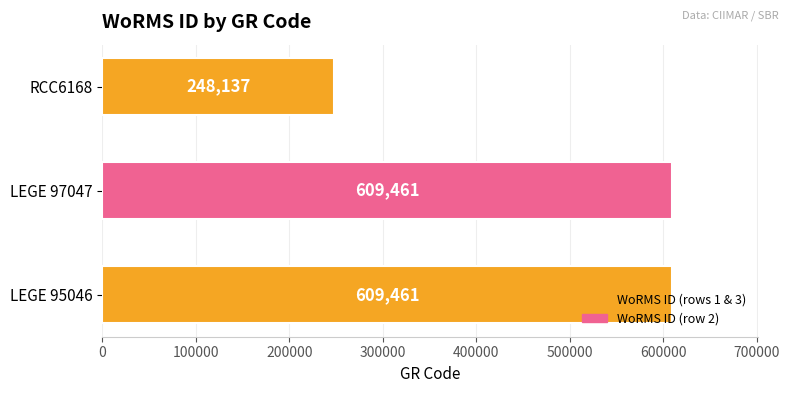

True or false: the data shows 1017518 at LEGE 97047.

False